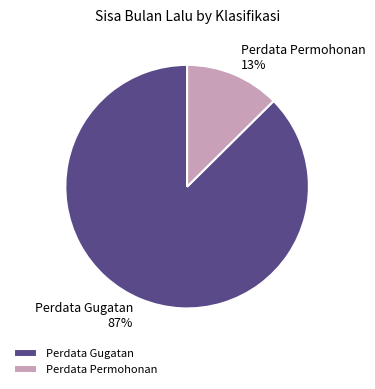

How many segments does this pie chart have?

2